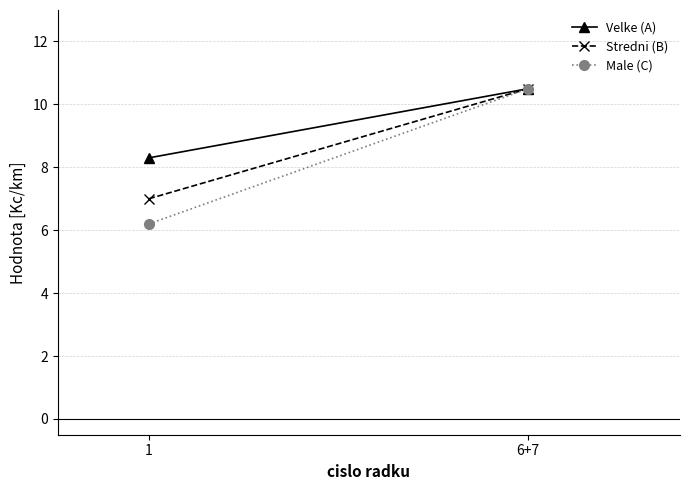

What is the label of the 2nd point from the left?

6+7